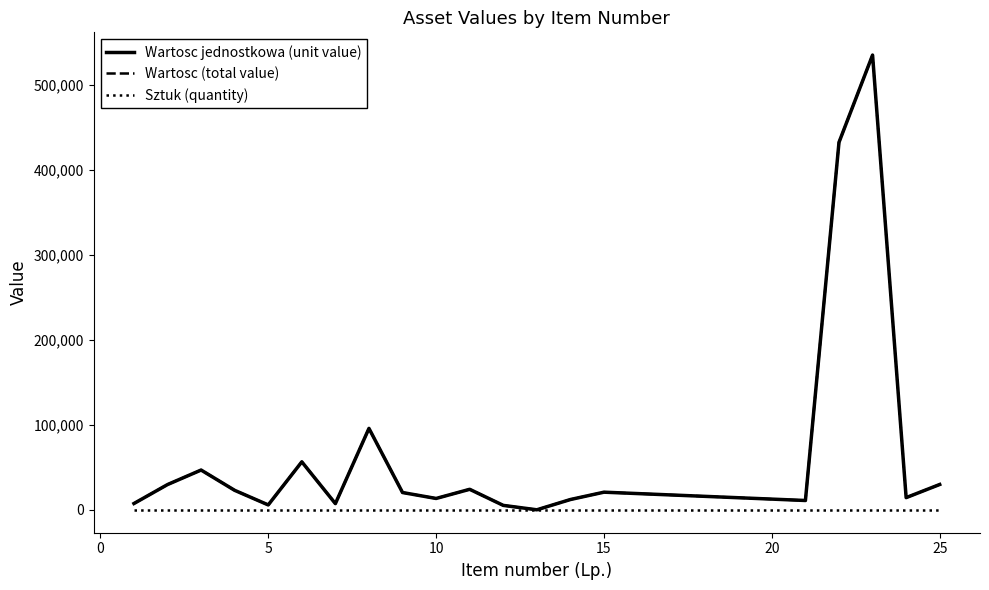

Does the chart have visible grid lines?

No